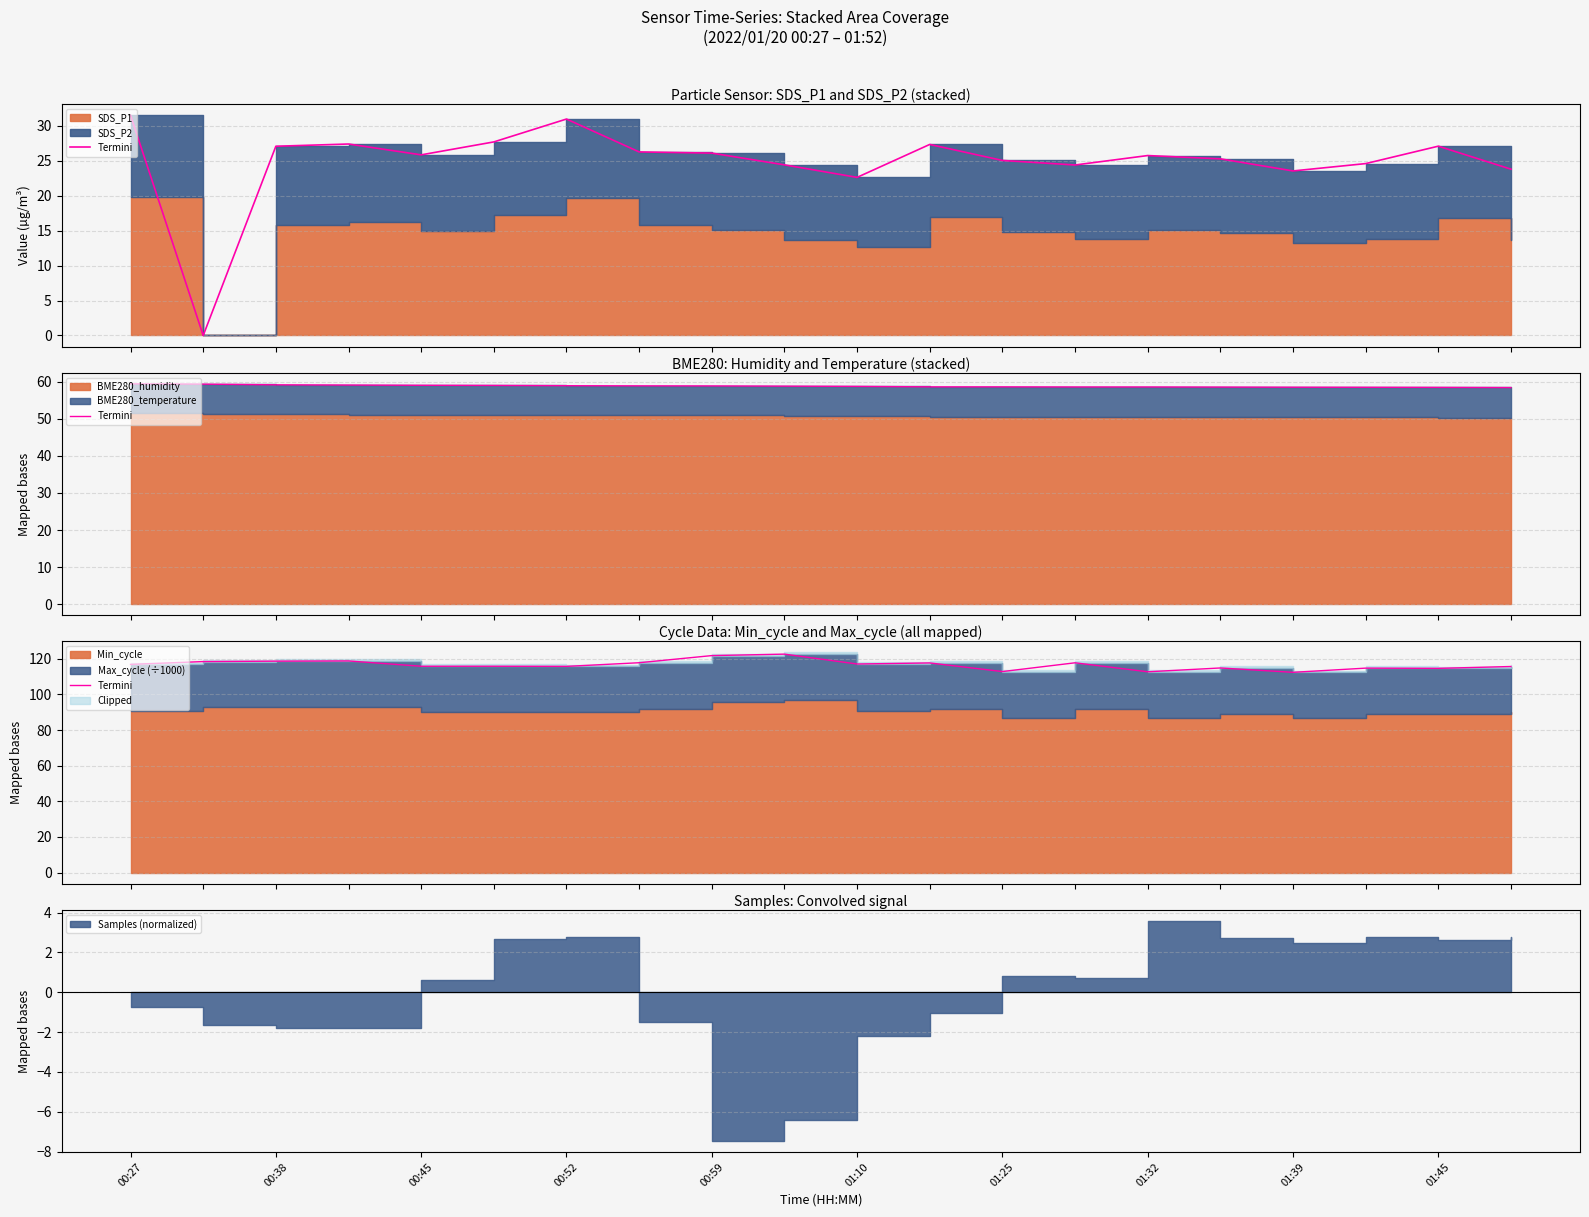

What is the sum of the values at 17 and 01:25?

230.6